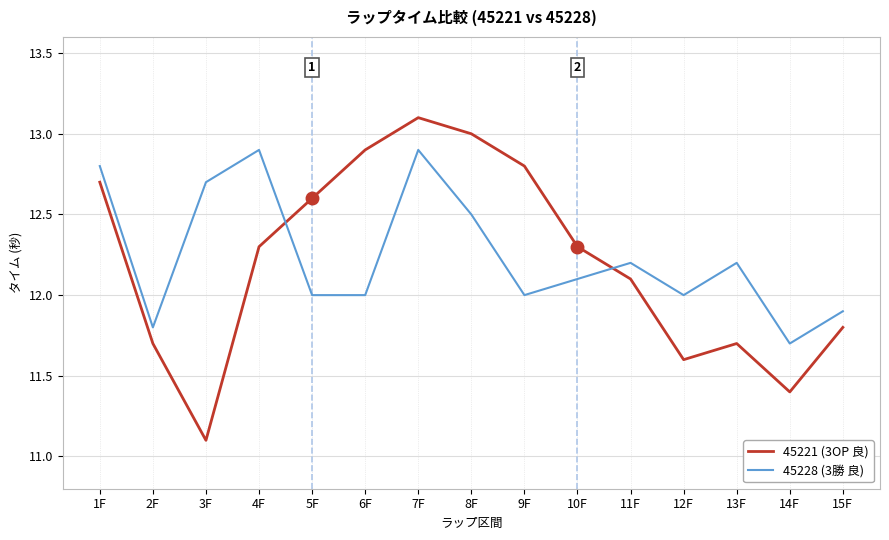

Does the chart have visible grid lines?

Yes